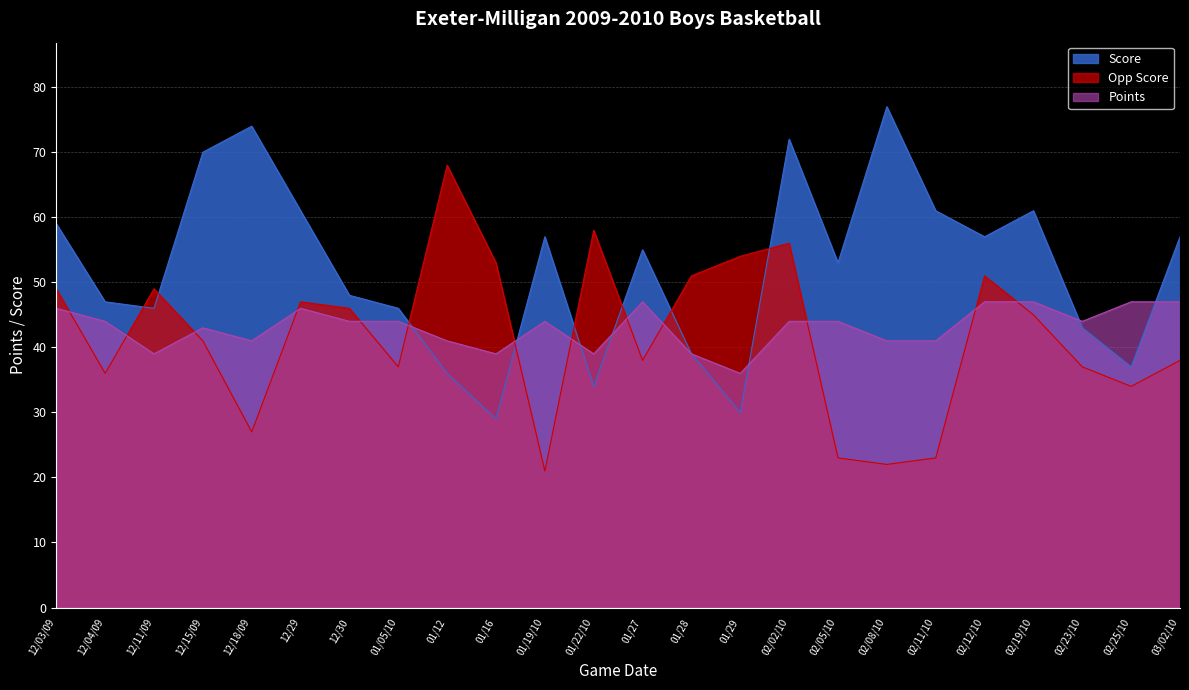

Where does the Opp Score series first go above 45?

12/03/09